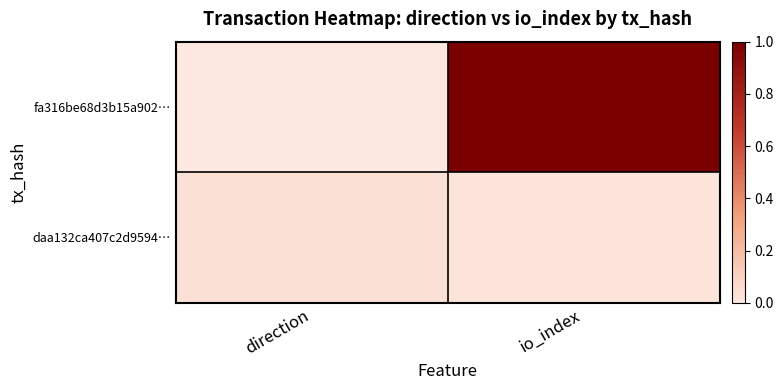

Which has a higher value, direction or io_index?

io_index